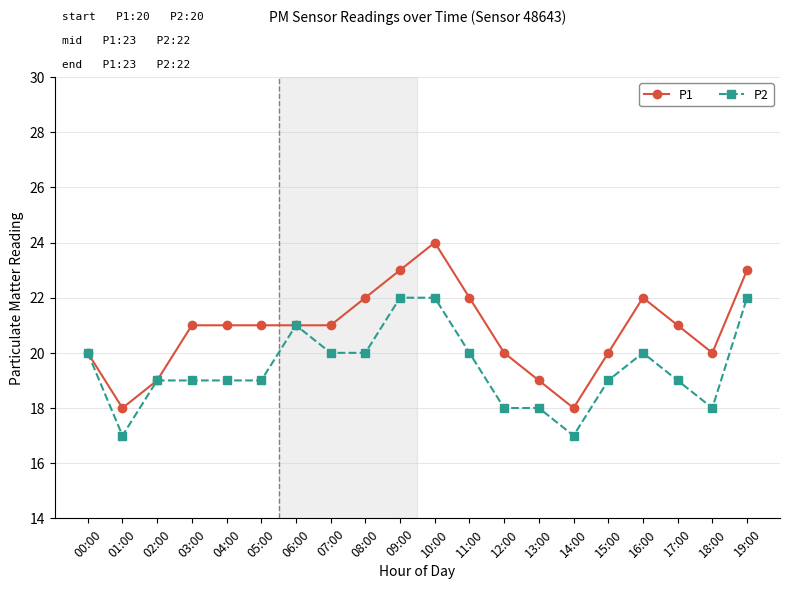

Rank the series at 07:00 from highest to lowest value.

P1, P2